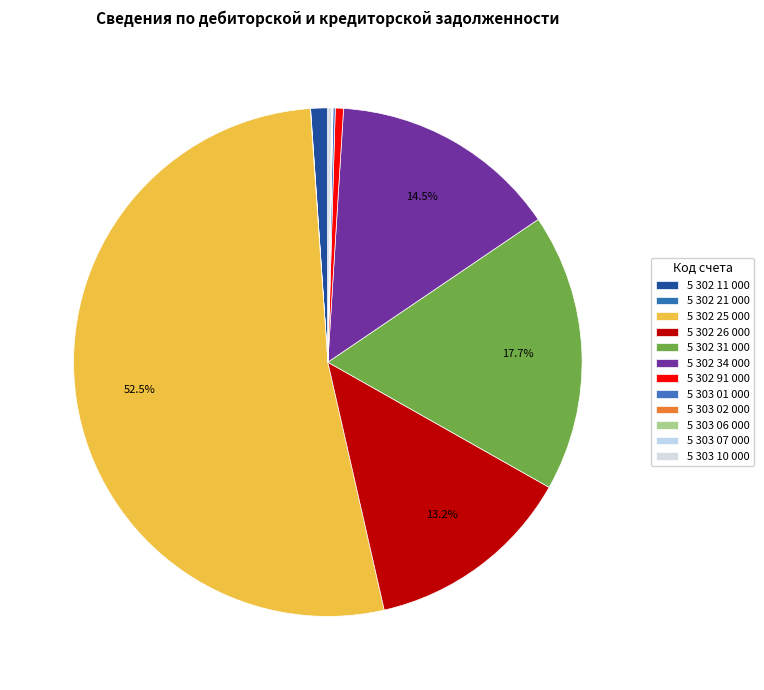

Approximately how many times larger is the value at 5 302 34 000 compared to 5 302 91 000?

27.9